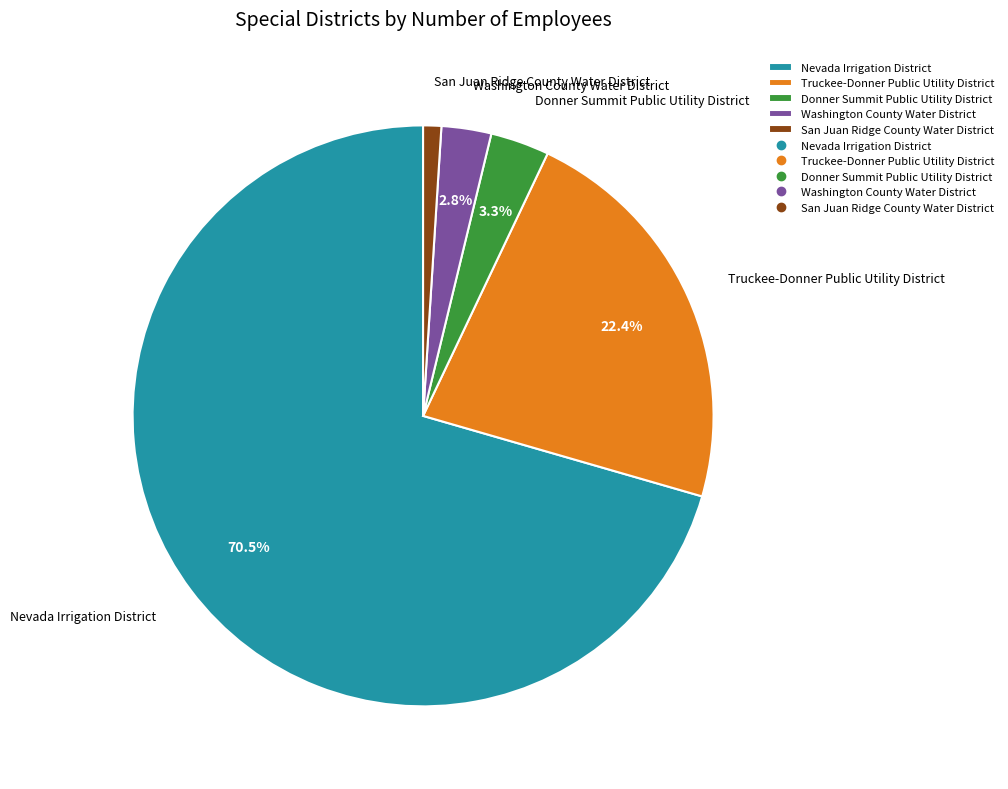

Is it true that Nevada Irrigation District is 62% of the pie?

False